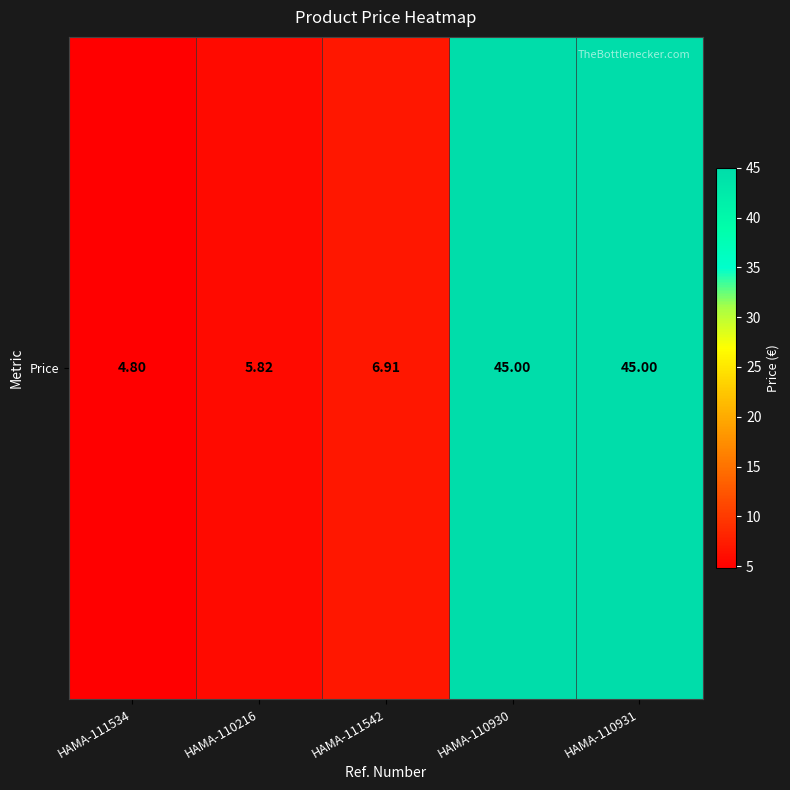

What is the greatest value displayed?

45.0